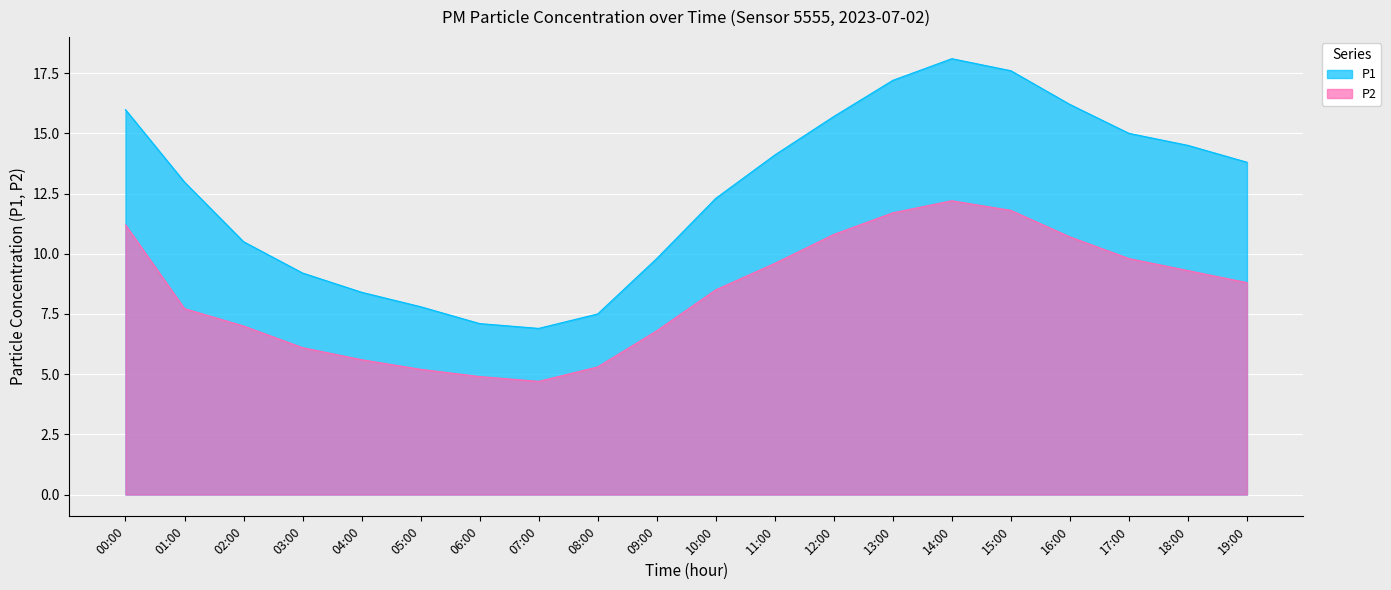

Is it true that P1 equals 7.8 at 05:00?

True